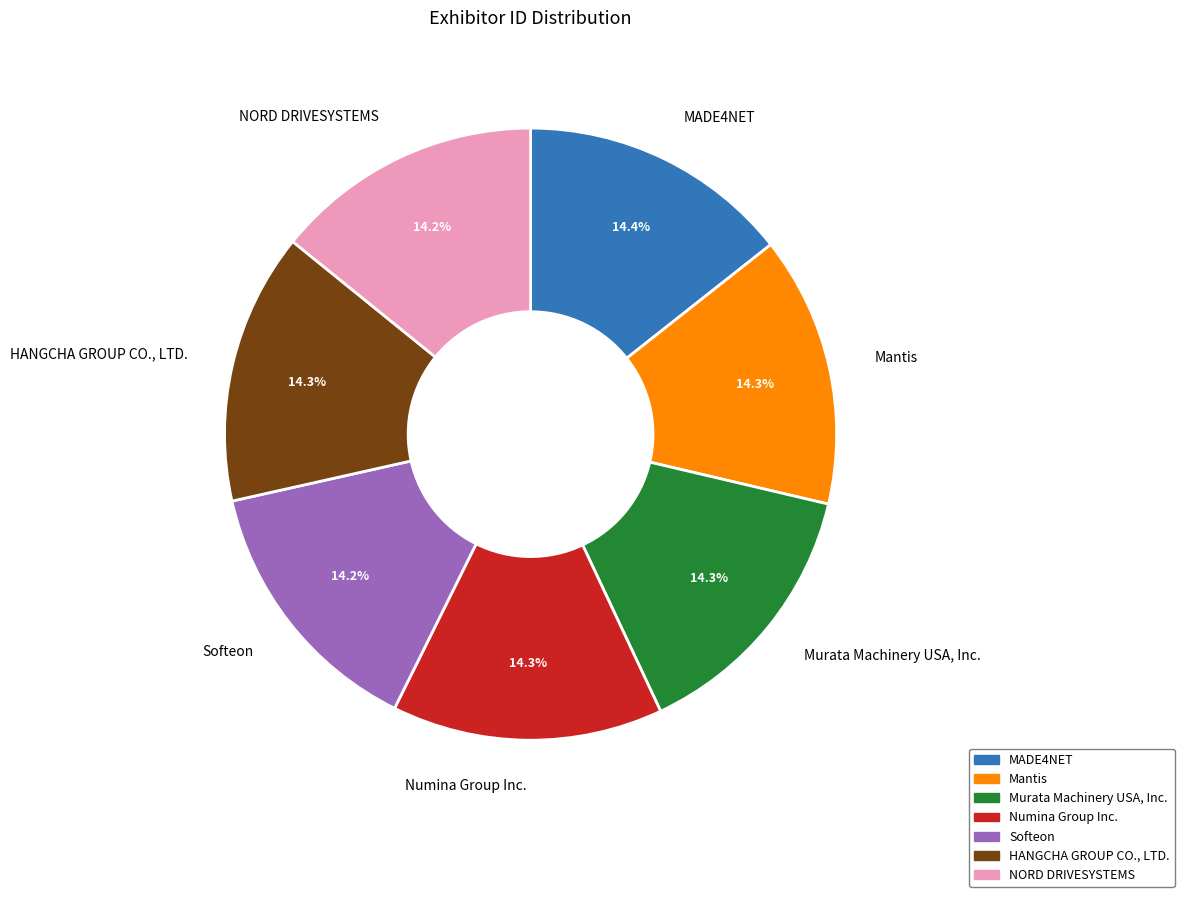

What portion of the pie excludes Numina Group Inc.?

85.7%